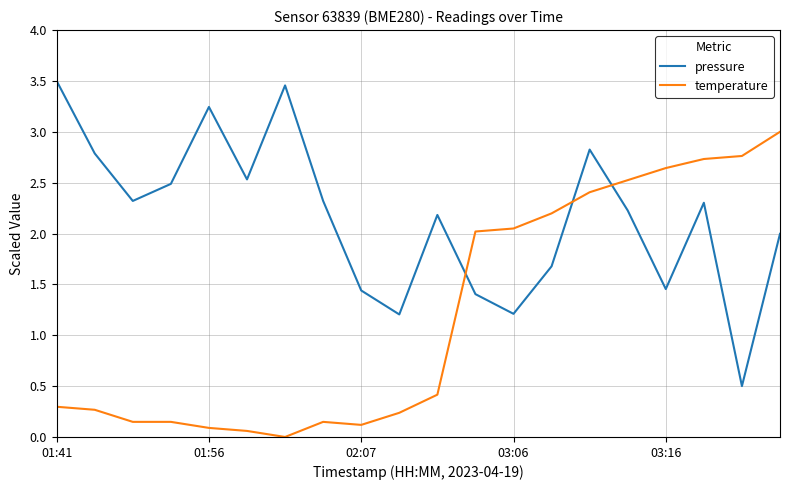

How many intersections are there between temperature and pressure?

3